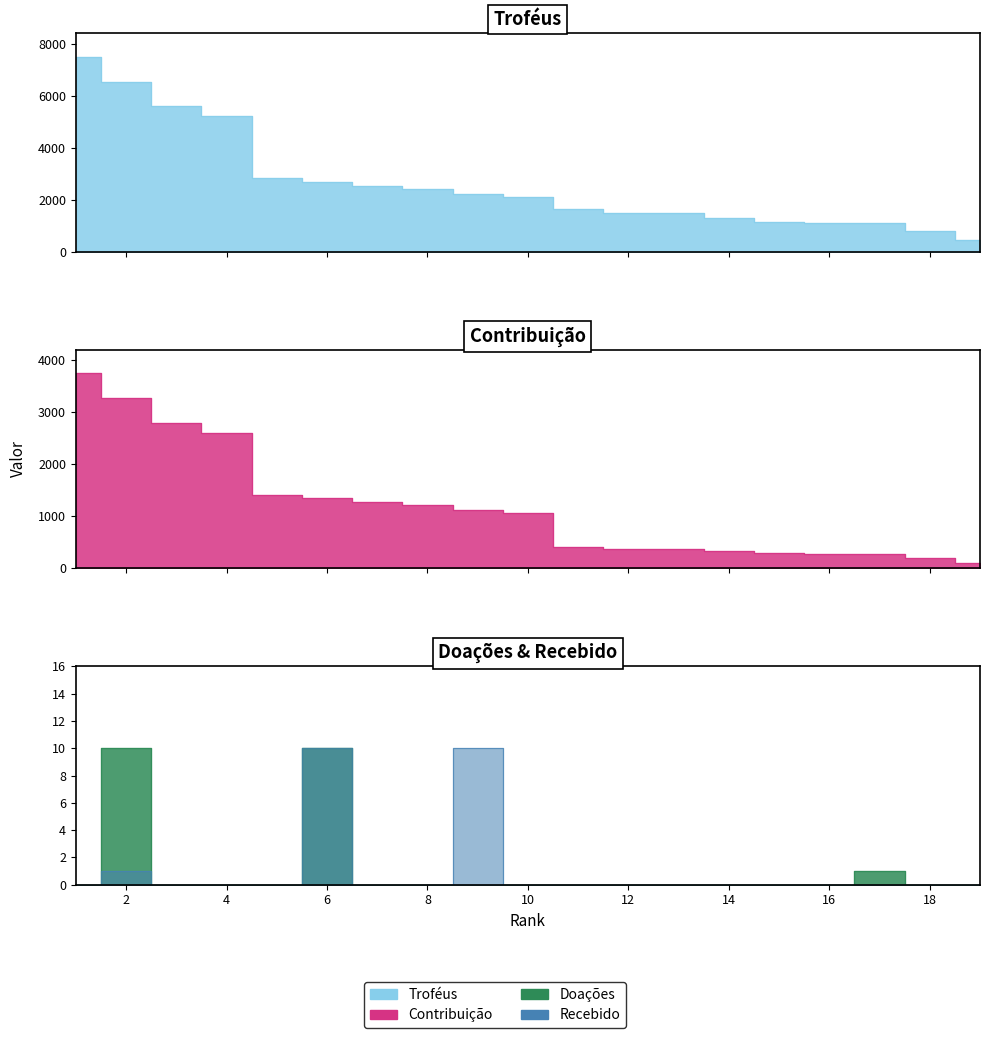

What is the average value of the Troféus series?

2638